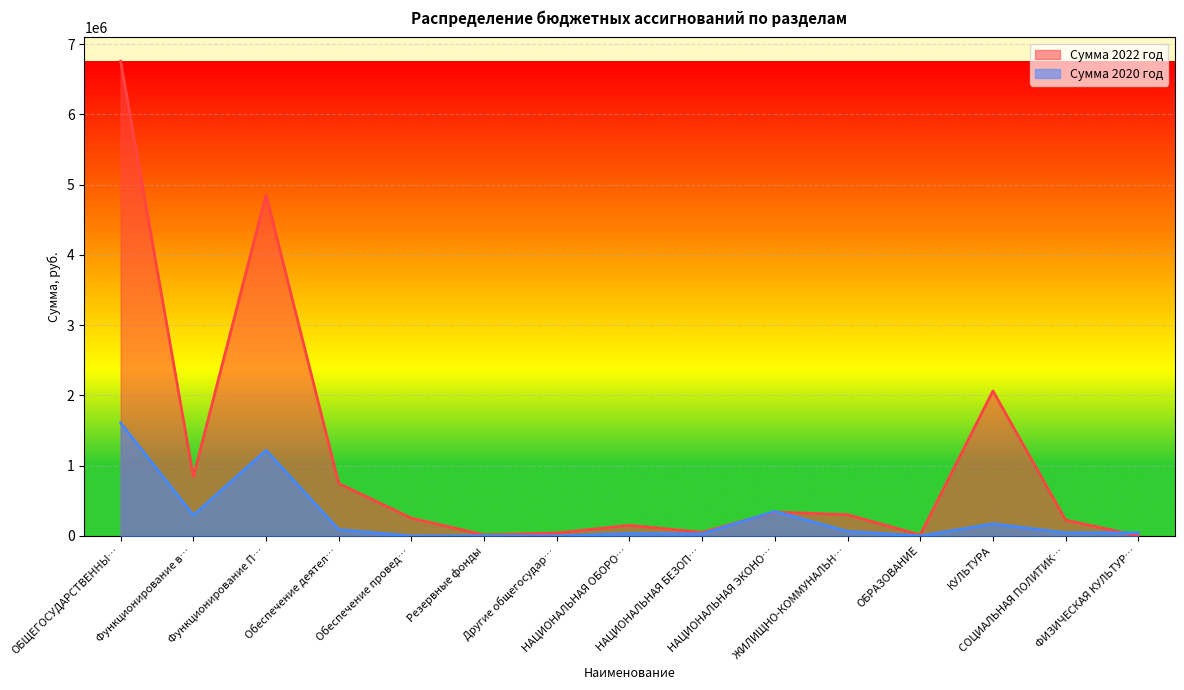

Which series has the largest total across all categories?

Сумма 2022 год